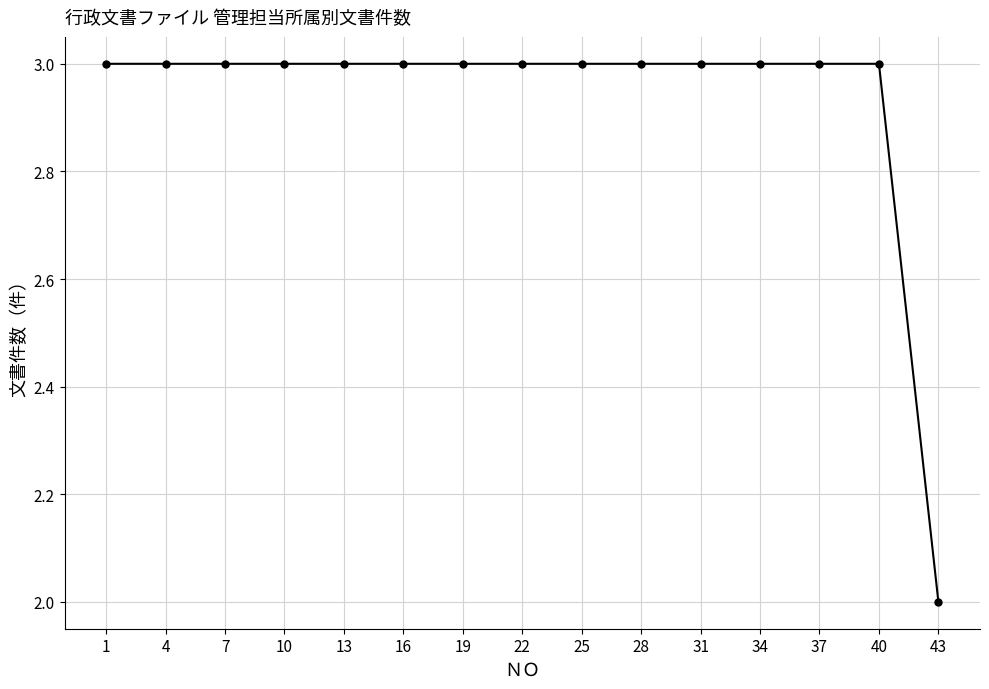

What is the minimum value shown in the chart?

2